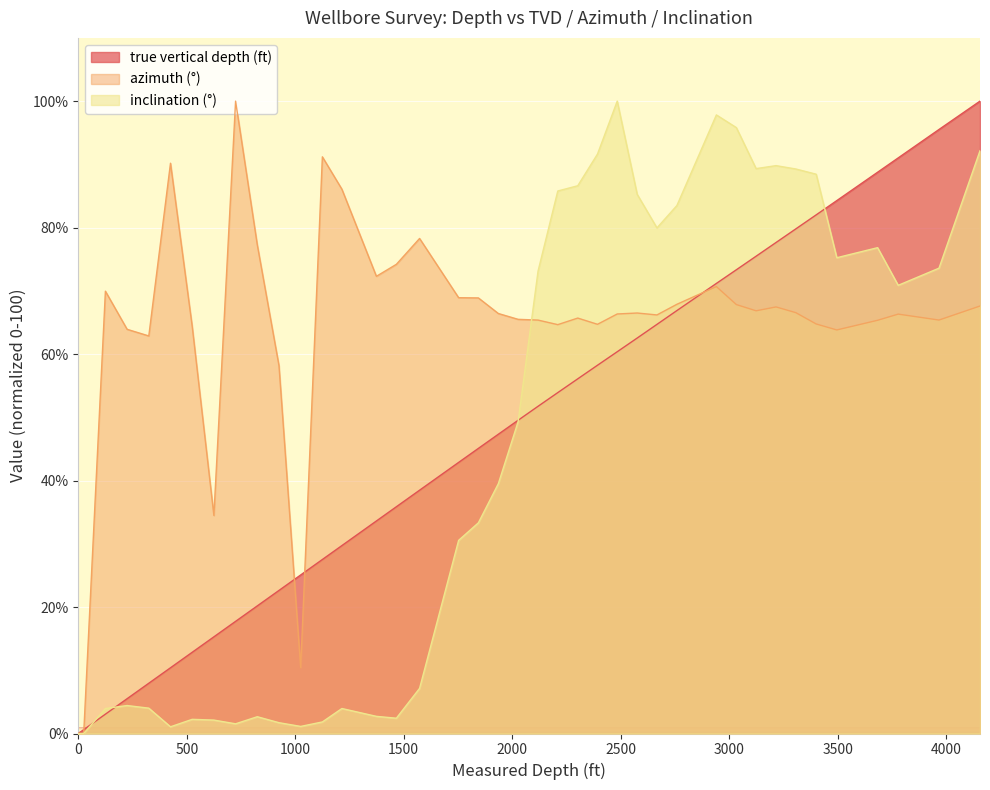

Rank the series by their maximum value, from lowest to highest.

true vertical depth (ft), azimuth (°), inclination (°)